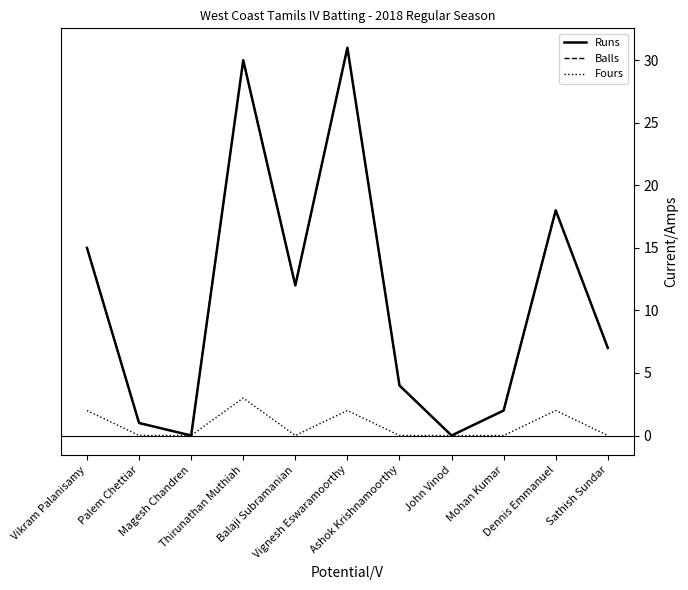

What is the spread (max minus min) of values at Sathish Sundar?

7